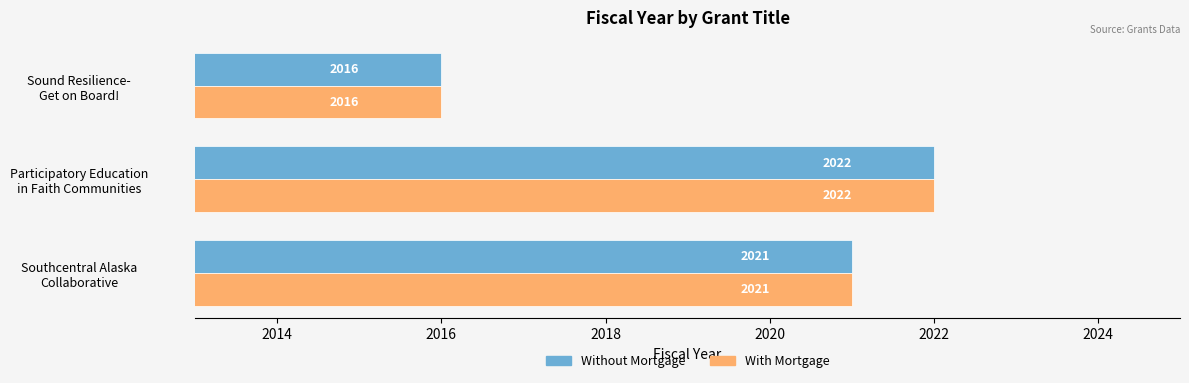

What is the sum of all With Mortgage values?

6059